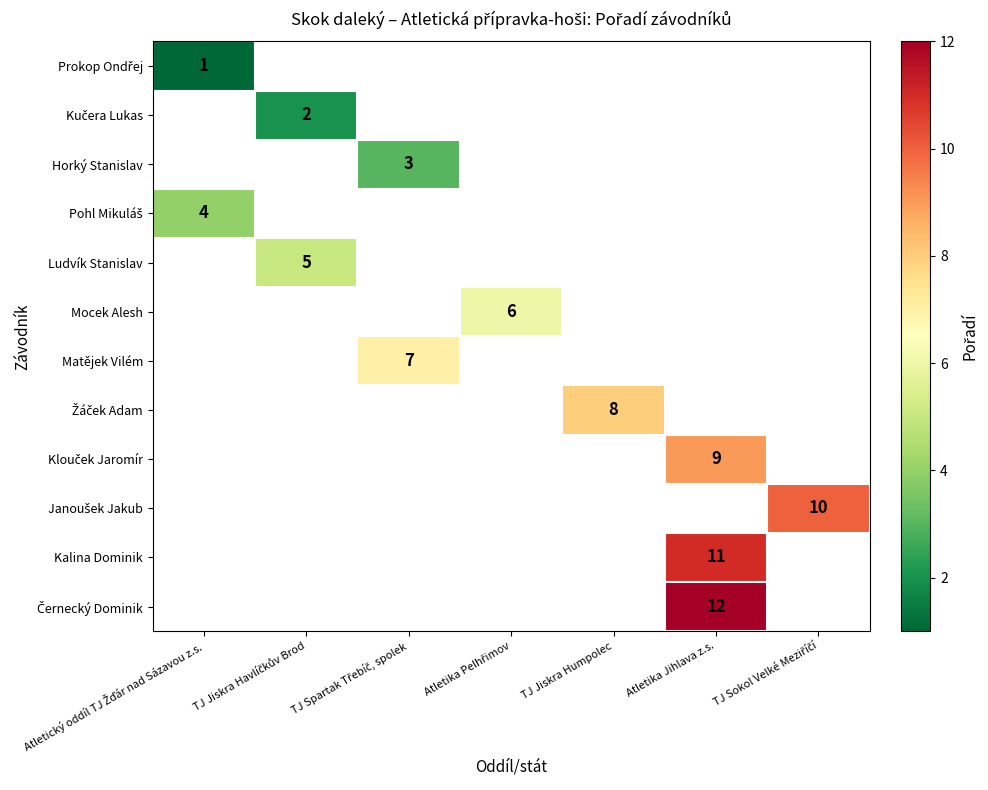

List the series in order of their overall mean, lowest first.

Prokop Ondřej, Kučera Lukas, Horký Stanislav, Pohl Mikuláš, Ludvík Stanislav, Mocek Alesh, Matějek Vilém, Žáček Adam, Klouček Jaromír, Janoušek Jakub, Kalina Dominik, Černecký Dominik